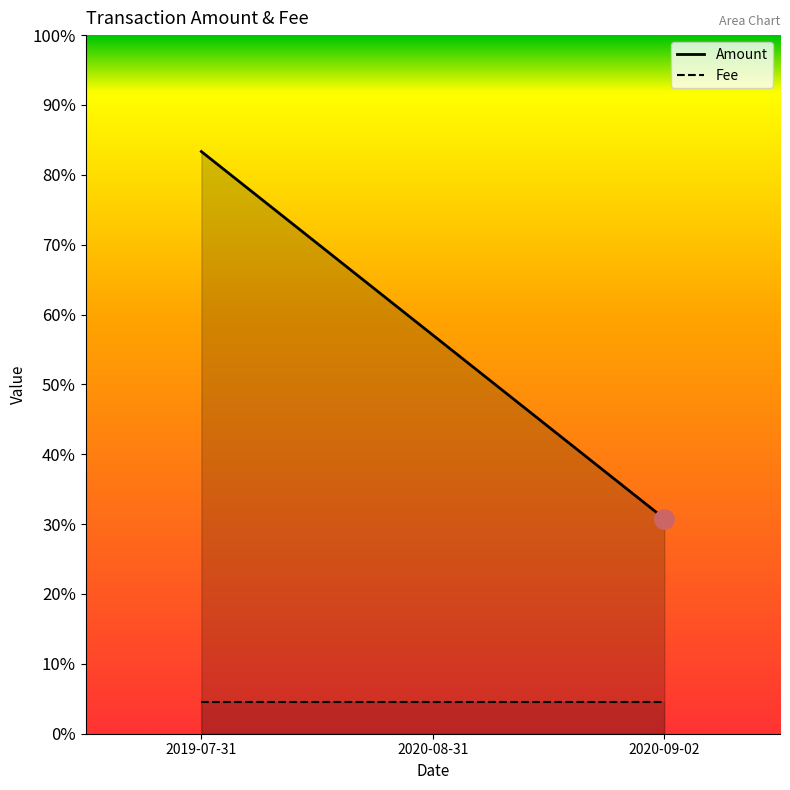

What is the average value?

0.6